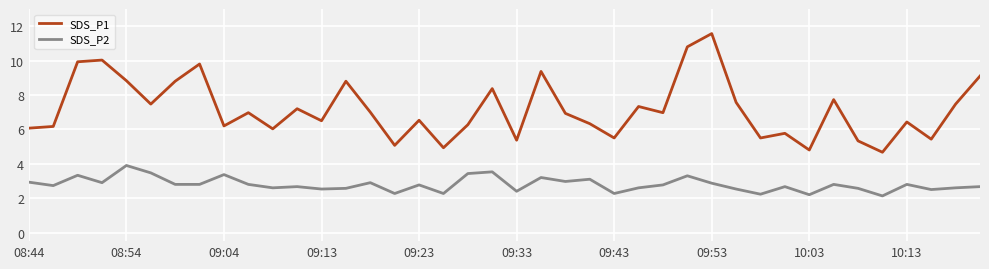

Rank the series by their average value, from lowest to highest.

SDS_P2, SDS_P1